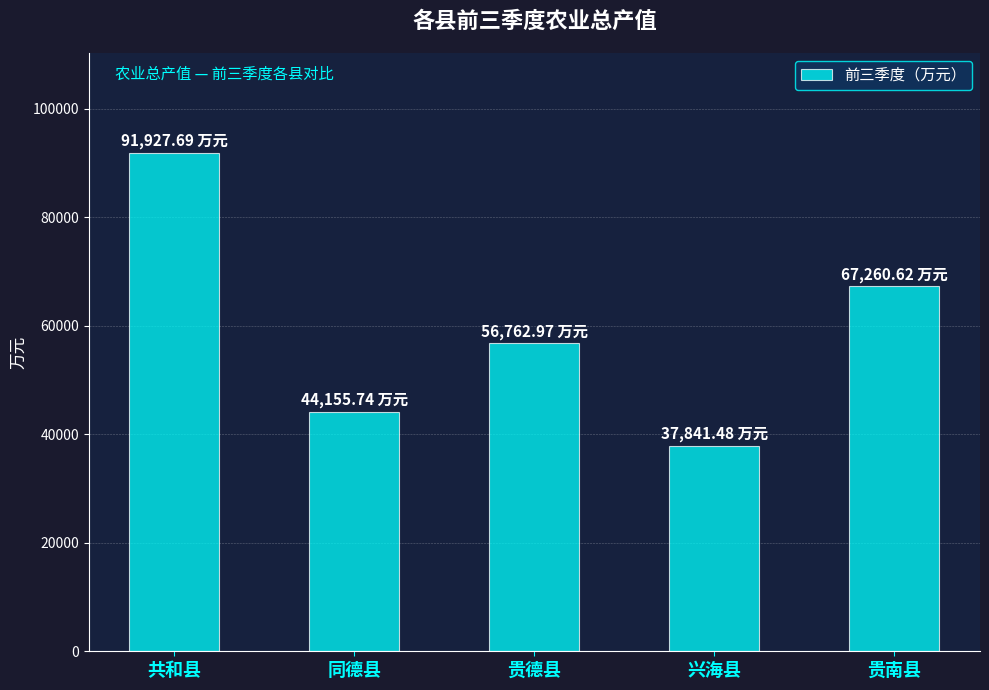

What is the maximum value shown in the chart?

91927.7